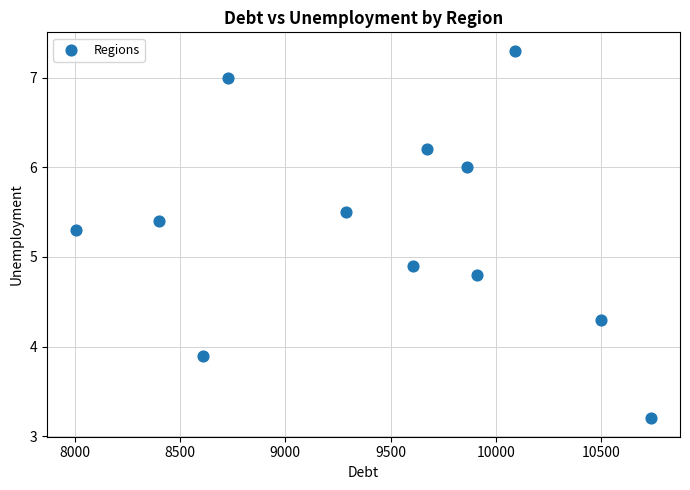

What is the range of Y values (max minus min)?

4.1